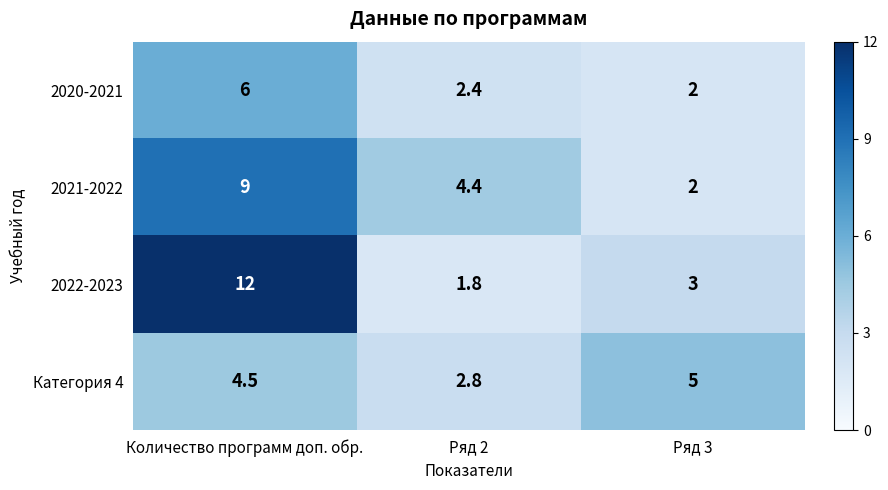

What is the average value of the 2021-2022 series?

5.1